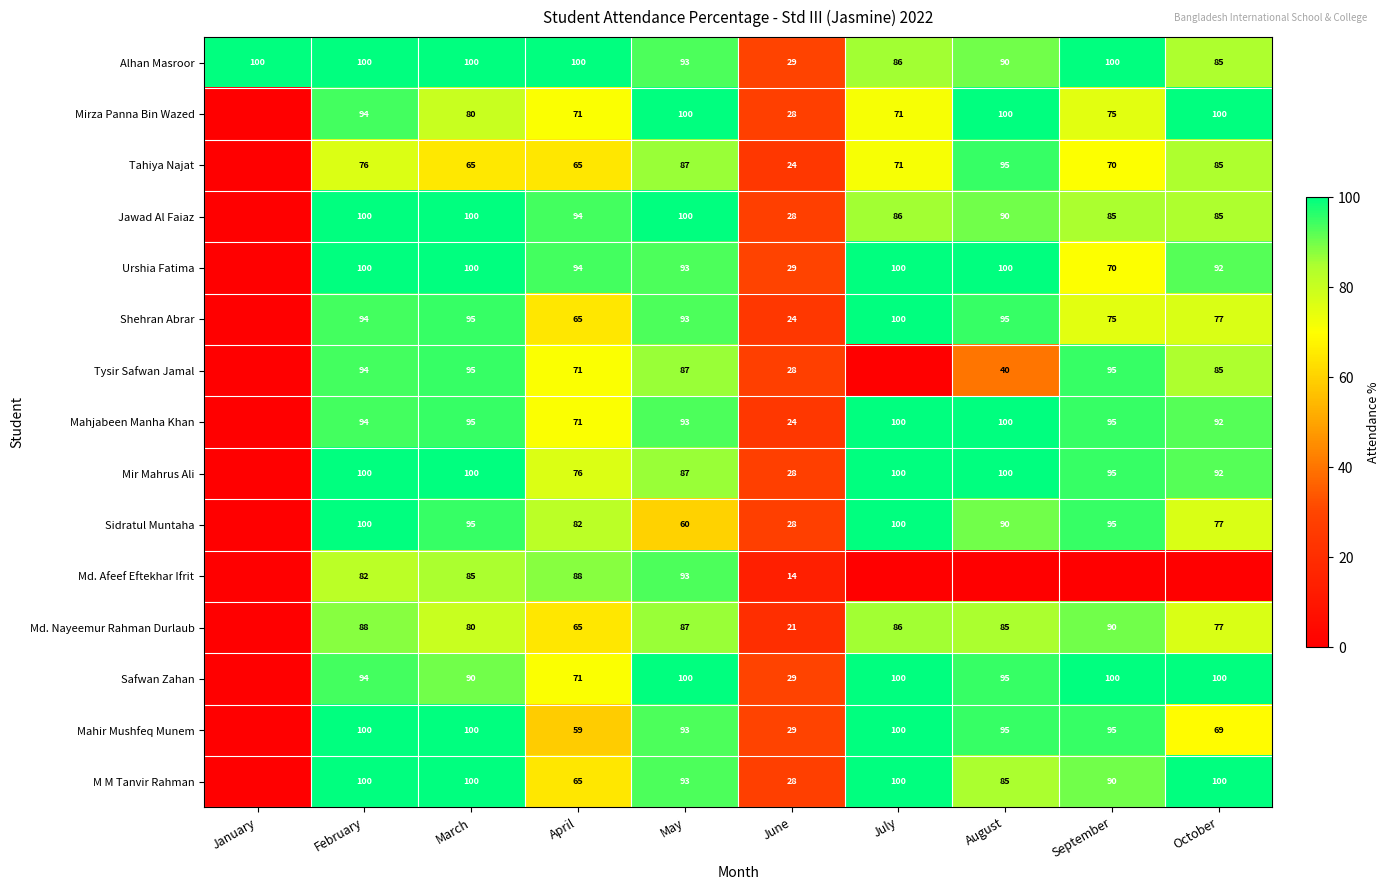

How many categories are shown in the chart?

10